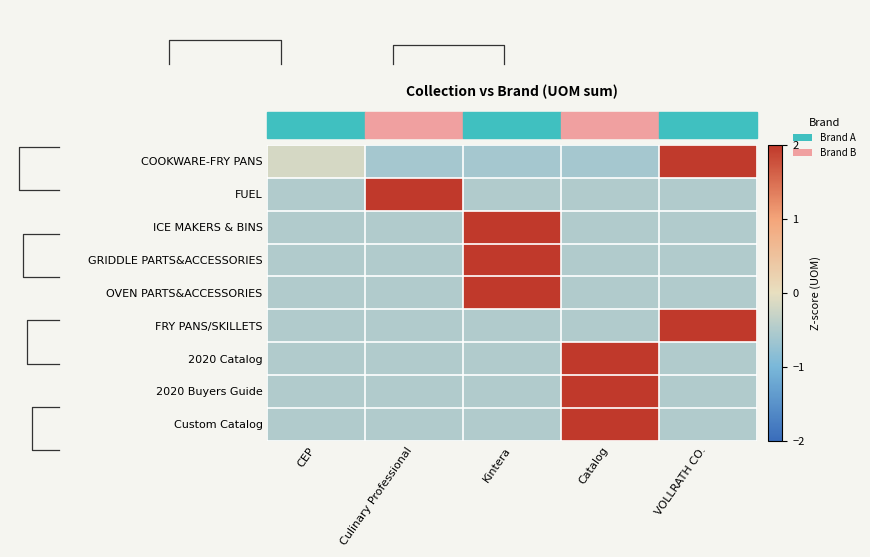

The 2020 Catalog series shows -0.2 at VOLLRATH CO.. True or false?

False